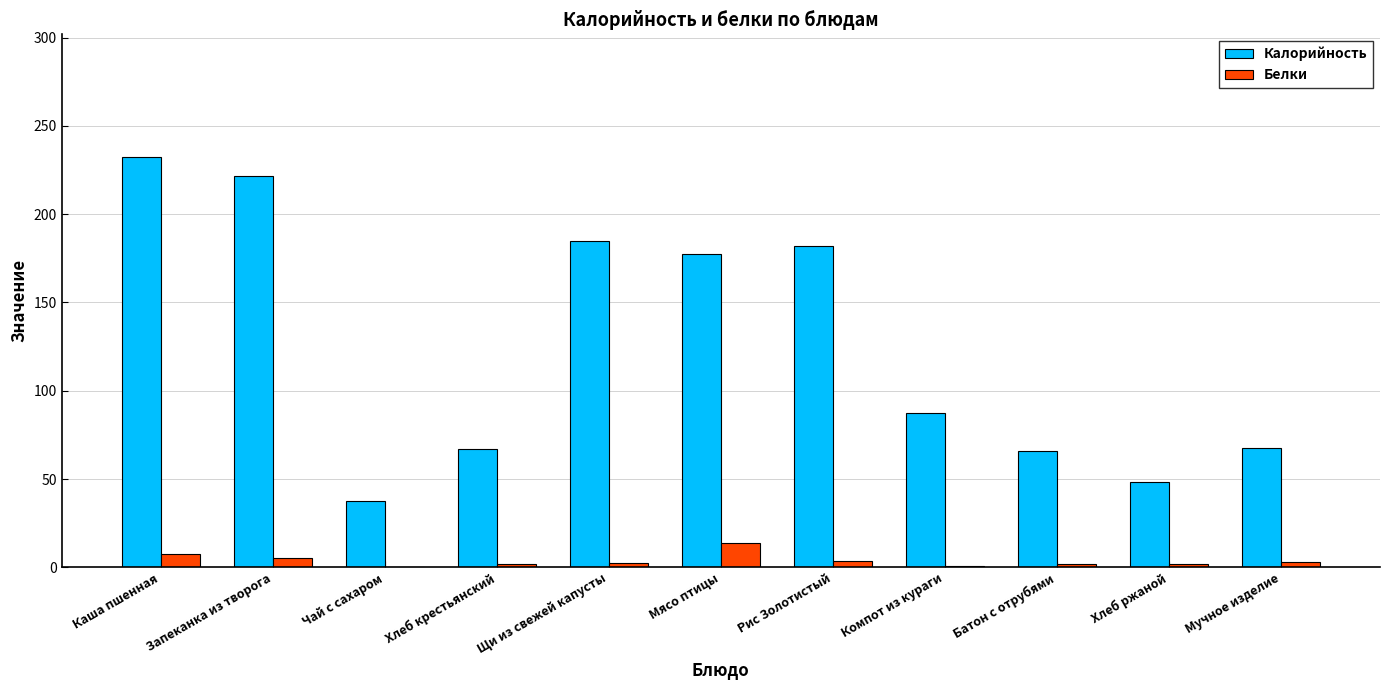

Which series changed the most between Запеканка из творога and Хлеб ржаной?

Калорийность